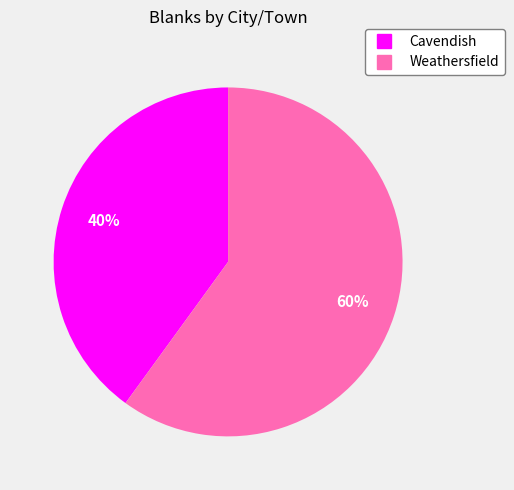

To the nearest percent, what is the difference between the largest and smallest slice percentages?

20%